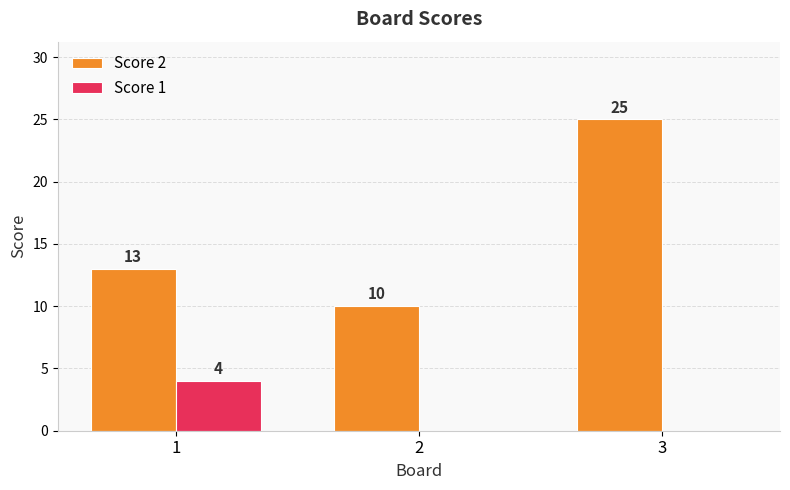

What is the approximate value of Score 2 at 3?

25